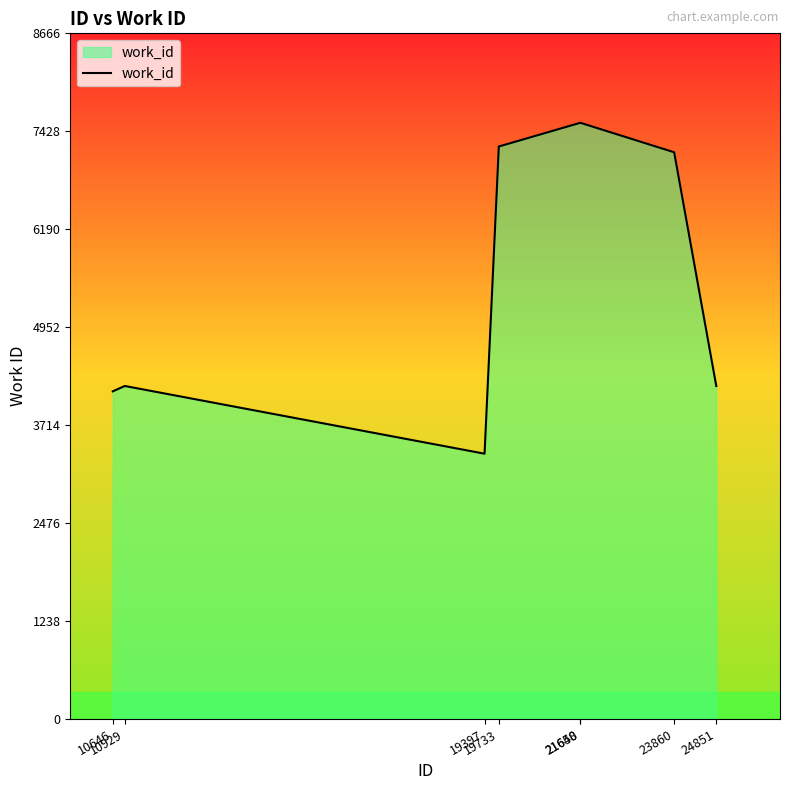

What is the smallest value displayed?

3353